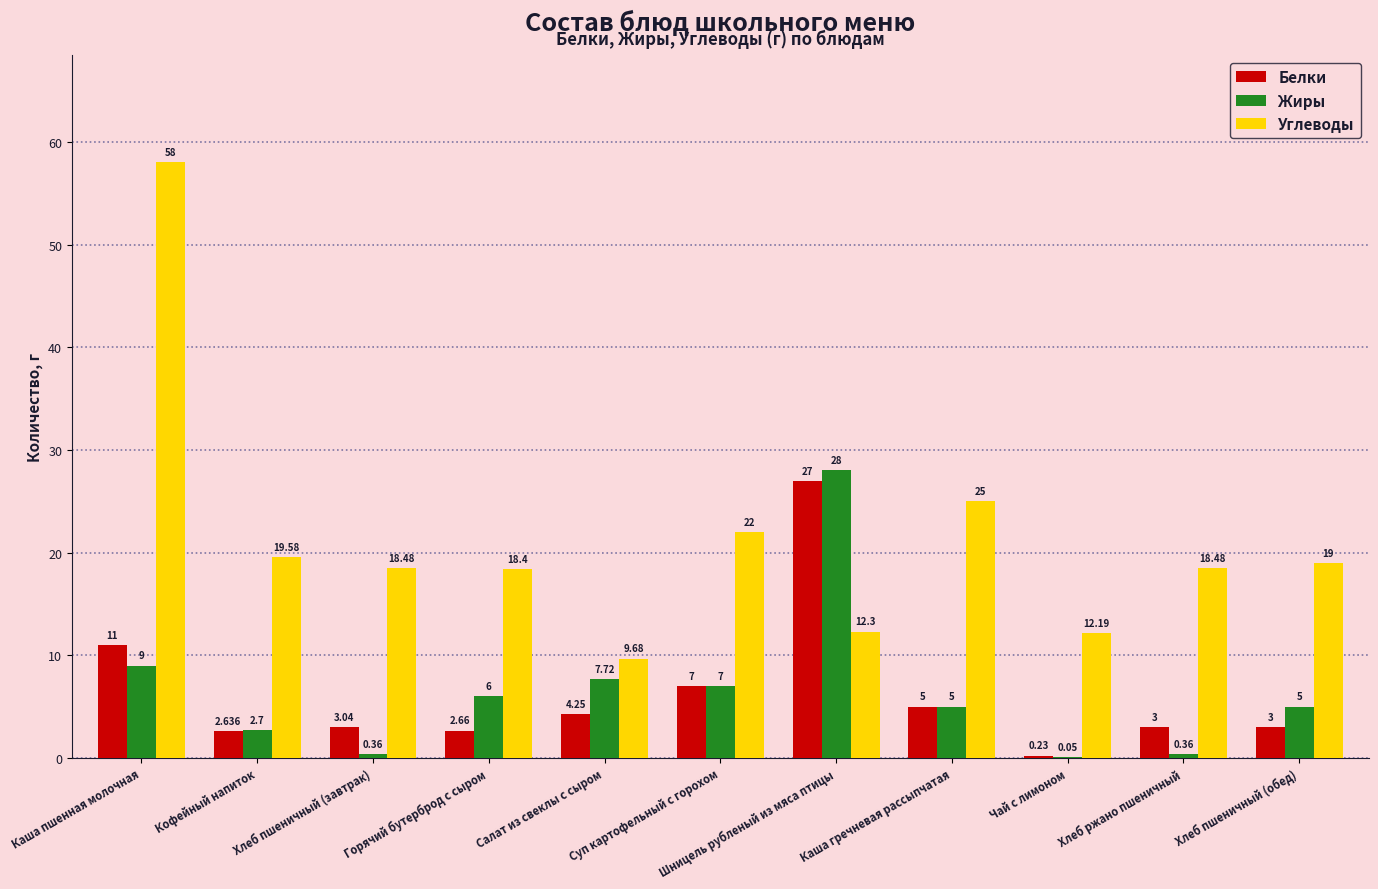

At which label does Углеводы first exceed 18?

Каша пшенная молочная